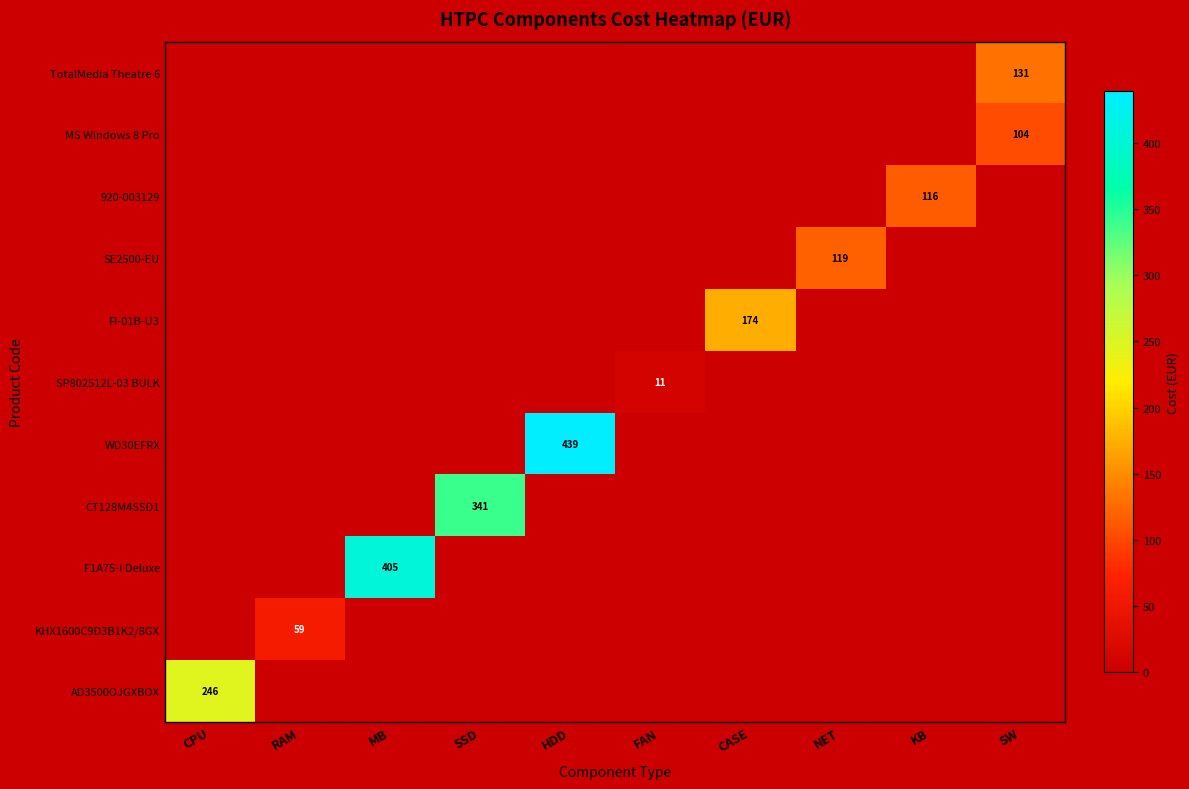

Is it true that MS Windows 8 Pro equals -54.2 at FAN?

False